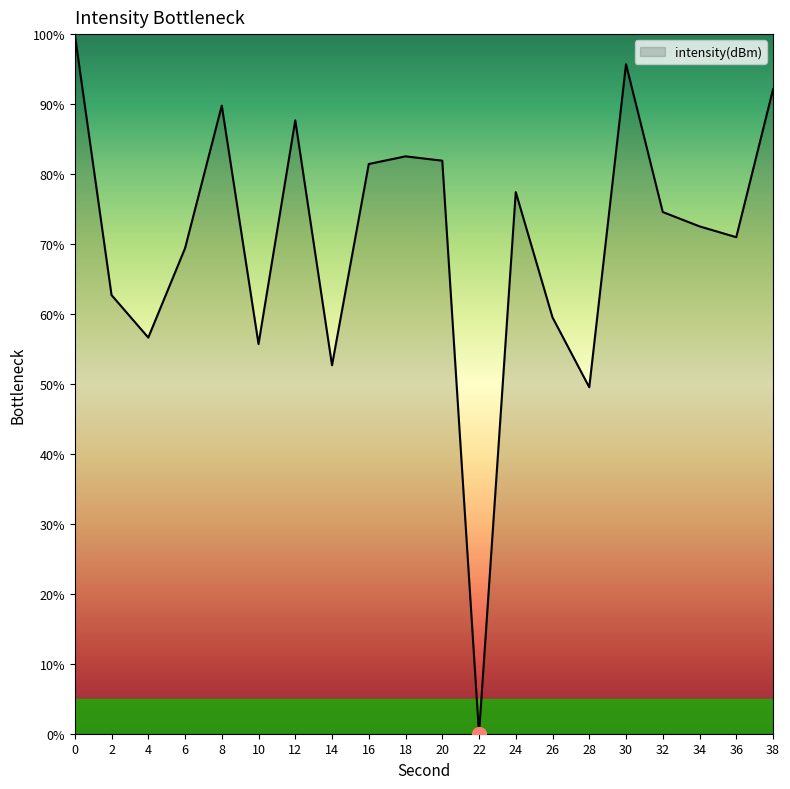

What is the difference between the maximum and minimum values?

100.0